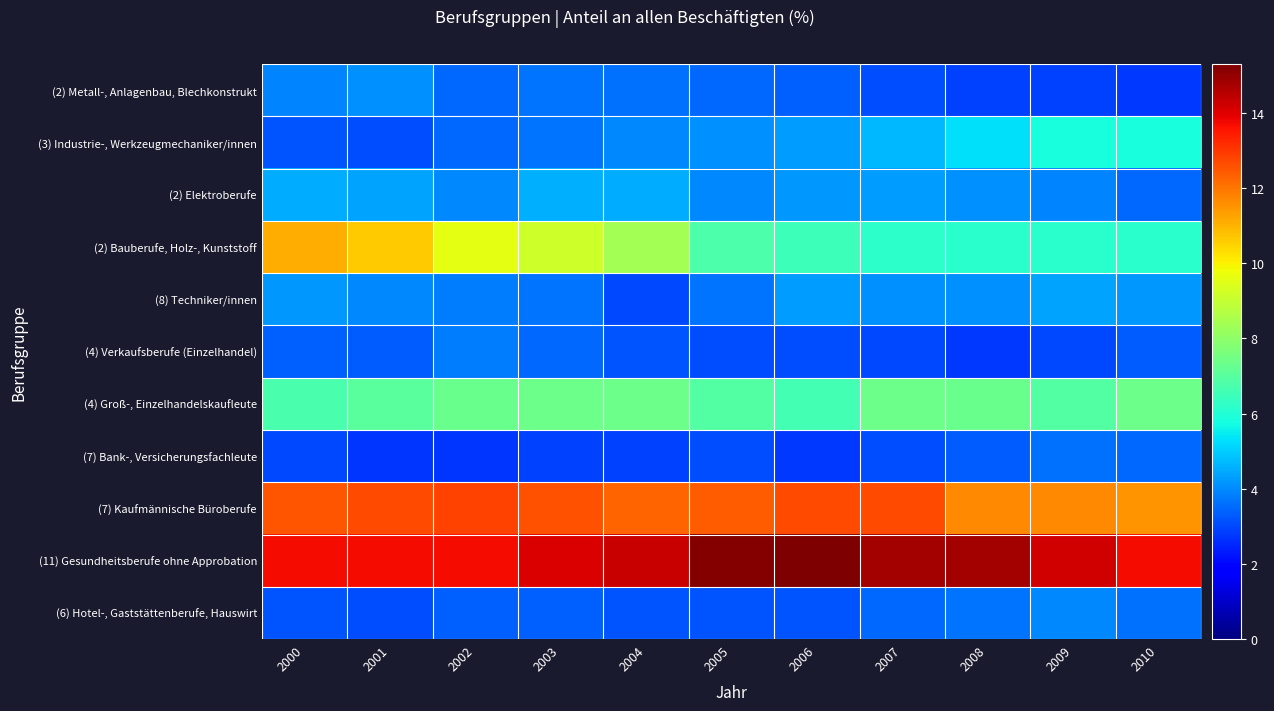

Between 2001 and 2008, which is larger?

2001